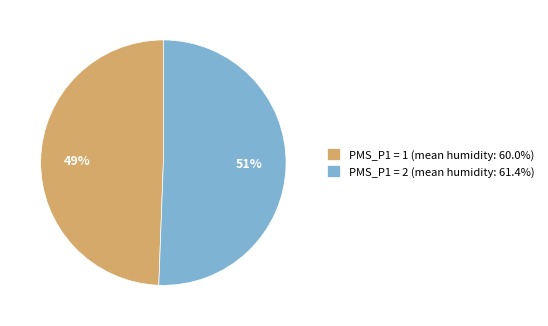

To the nearest percent, what is the combined percentage of PMS_P1 = 1 (mean humidity: 60.0%) and PMS_P1 = 2 (mean humidity: 61.4%)?

100%